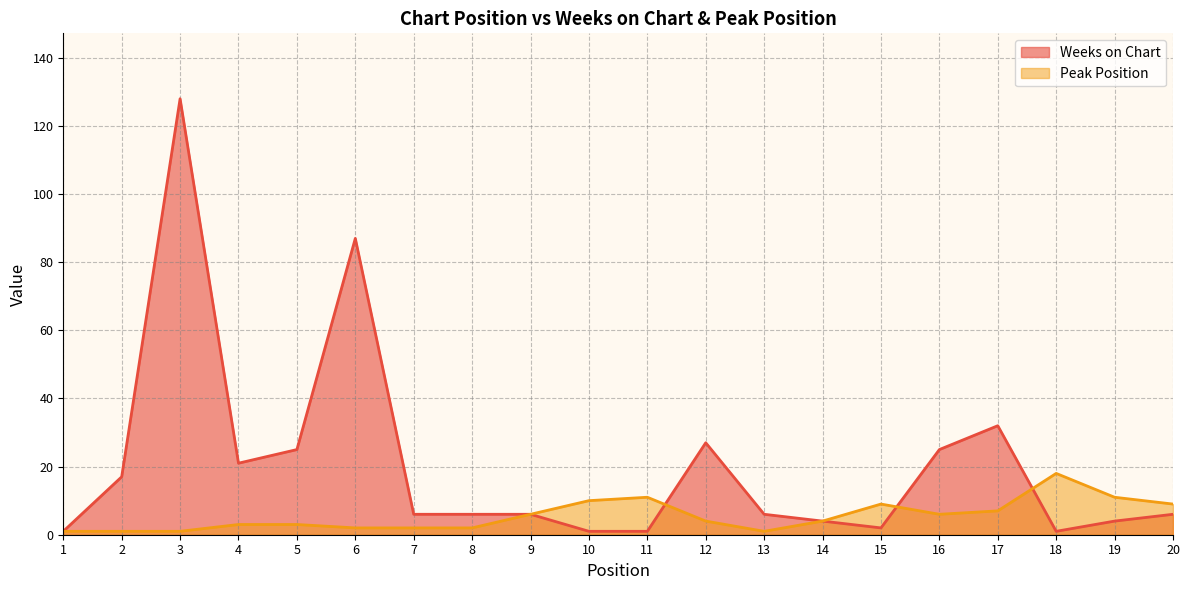

Is the value of Weeks on Chart at 7 greater than the value of Peak Position at 1?

Yes